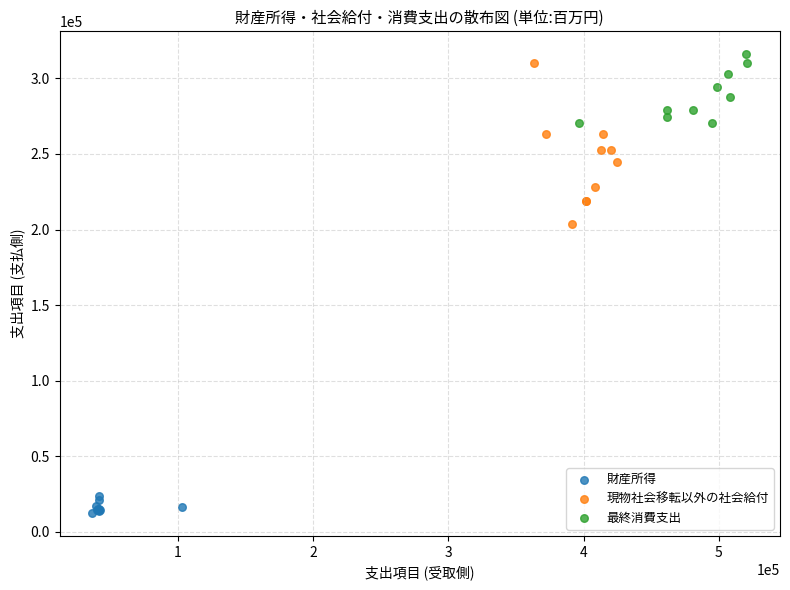

Which series has the widest spread of Y values?

現物社会移転以外の社会給付